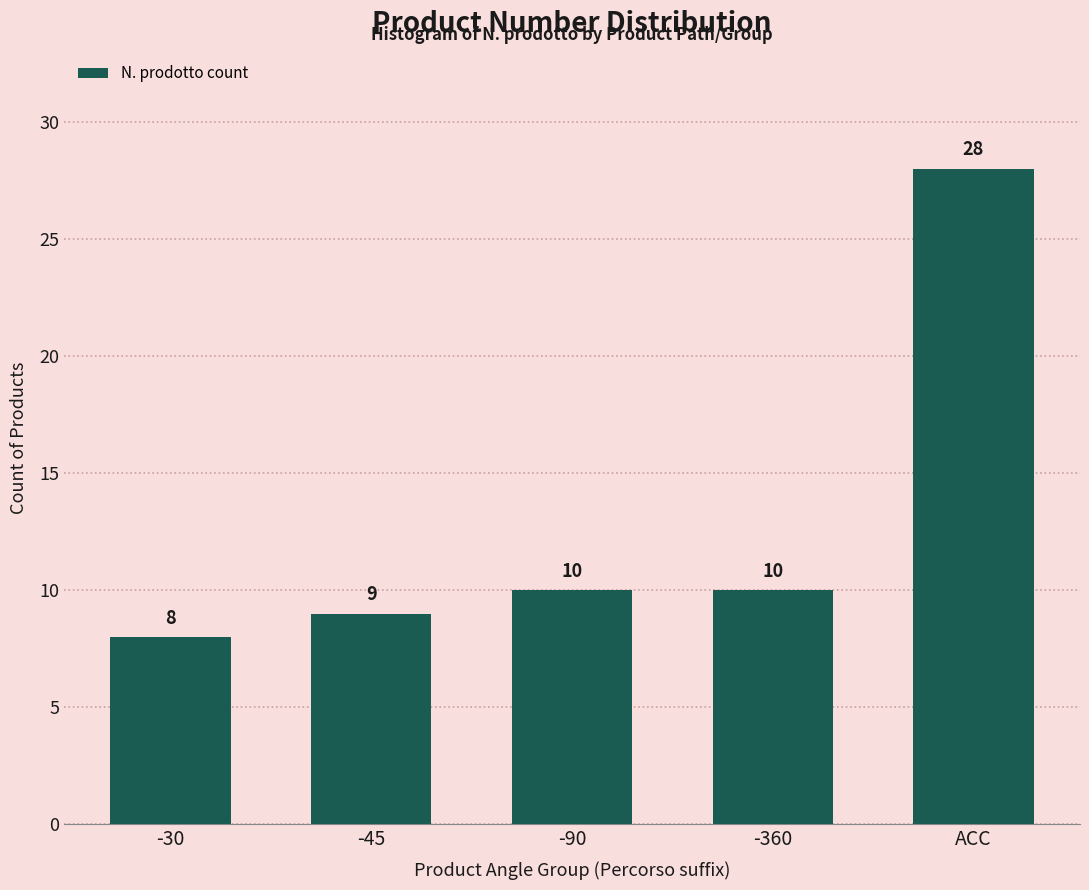

Reading right to left, extract all data points from this chart.

ACC=28	-360=10	-90=10	-45=9	-30=8